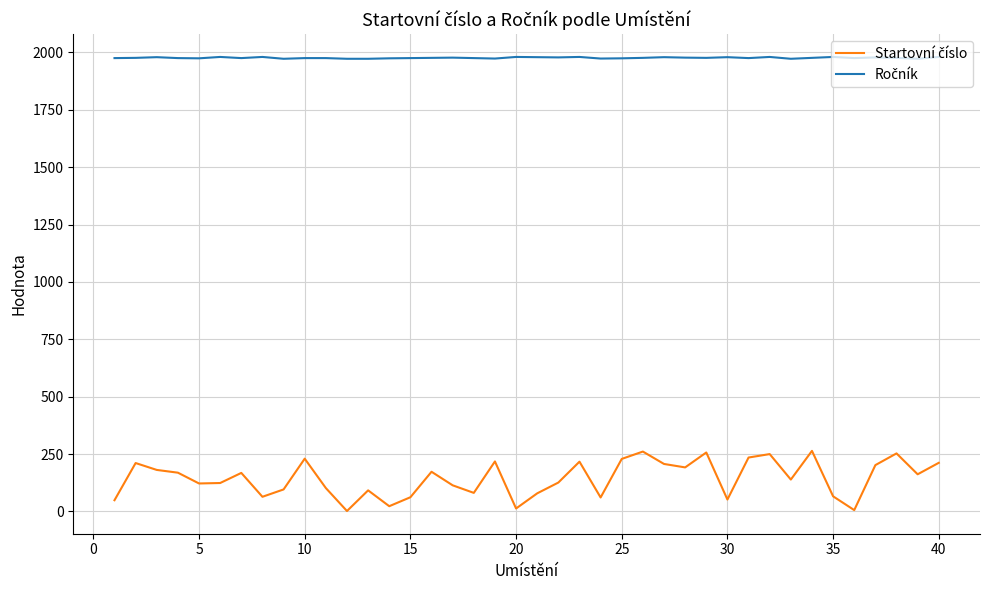

What is the greatest value displayed?

1980